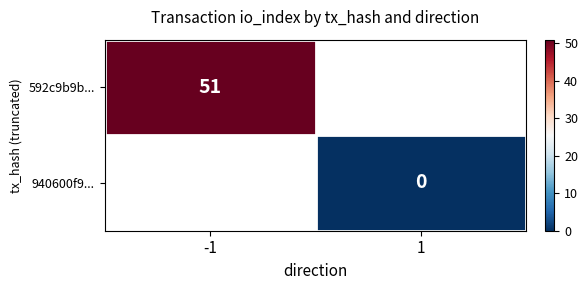

How many series are shown in this chart?

2